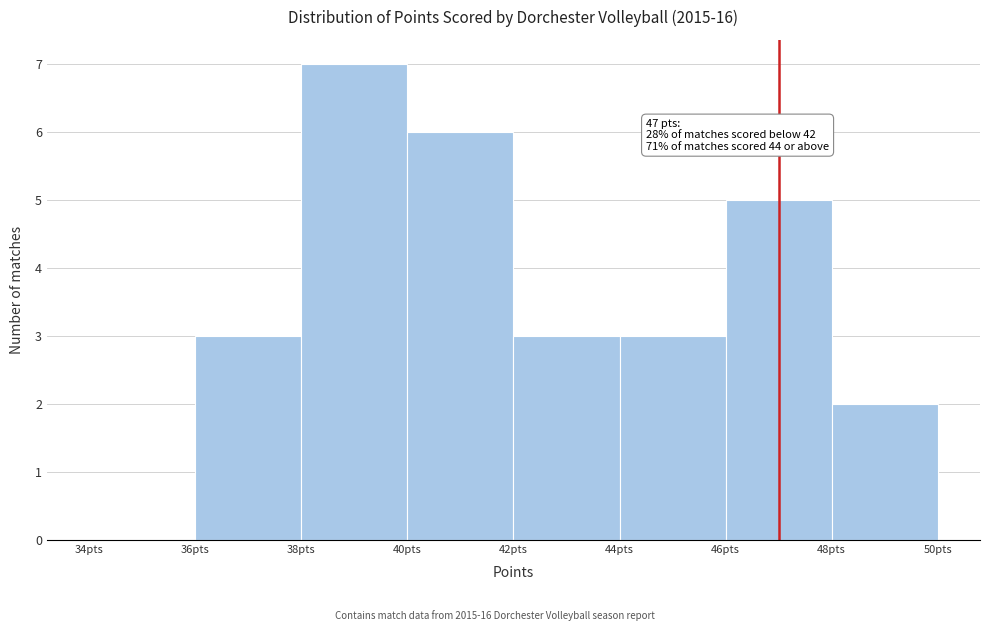

Over which range of the x-axis is the bar tallest?

38 to 40